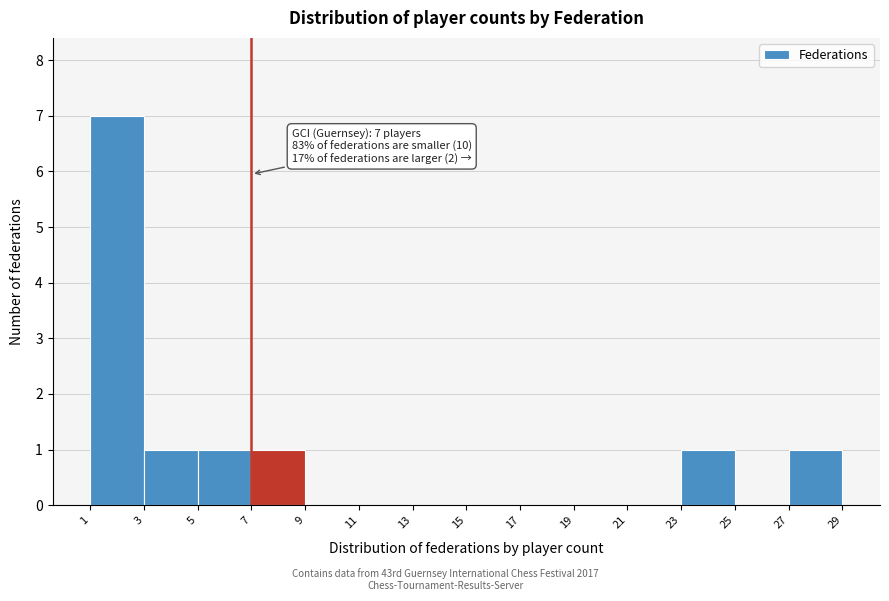

Over which range of the x-axis is the bar tallest?

1 to 3